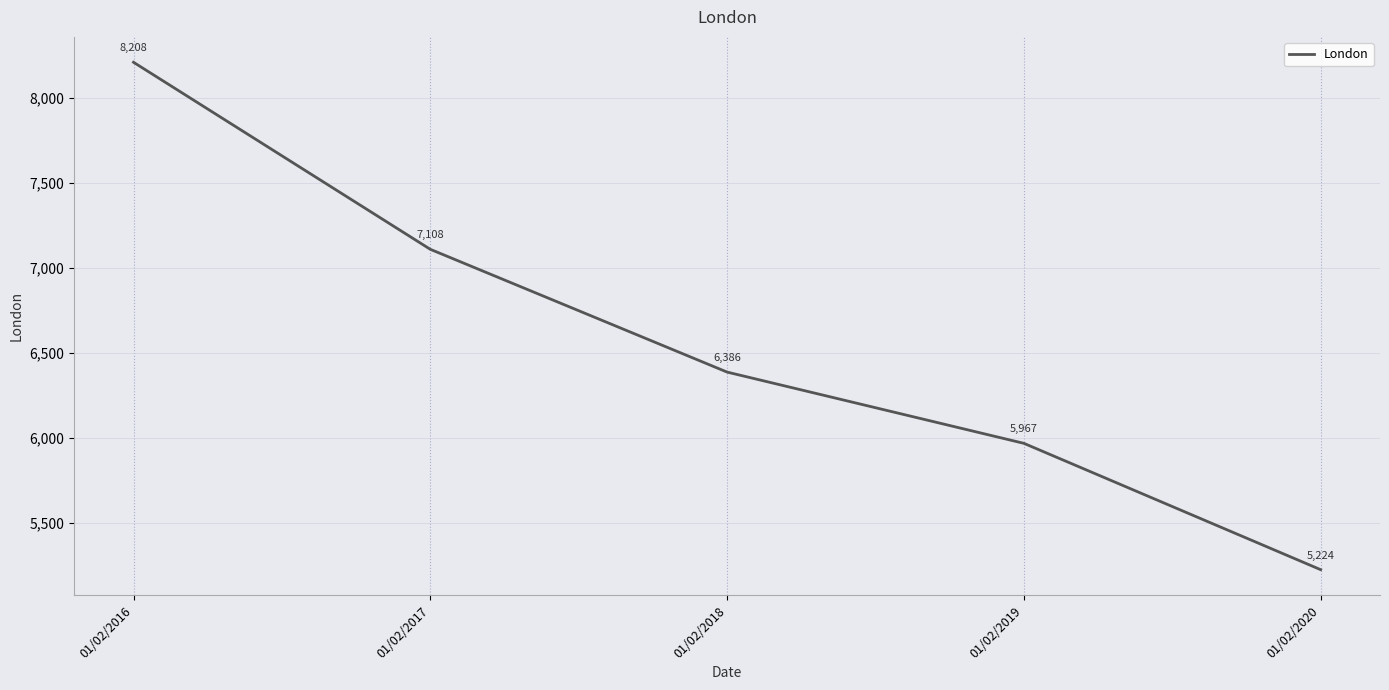

What is the sum of all values?

32893